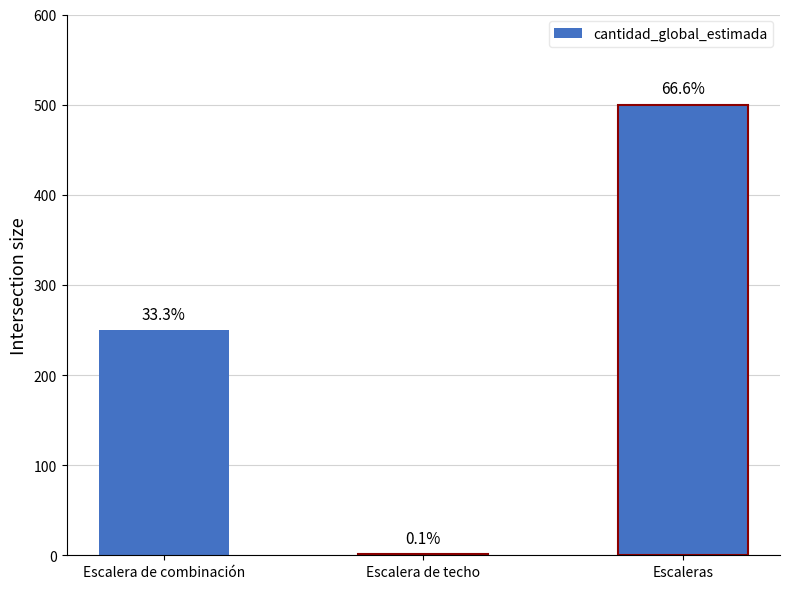

Between Escalera de techo and Escalera de combinación, which is larger?

Escalera de combinación